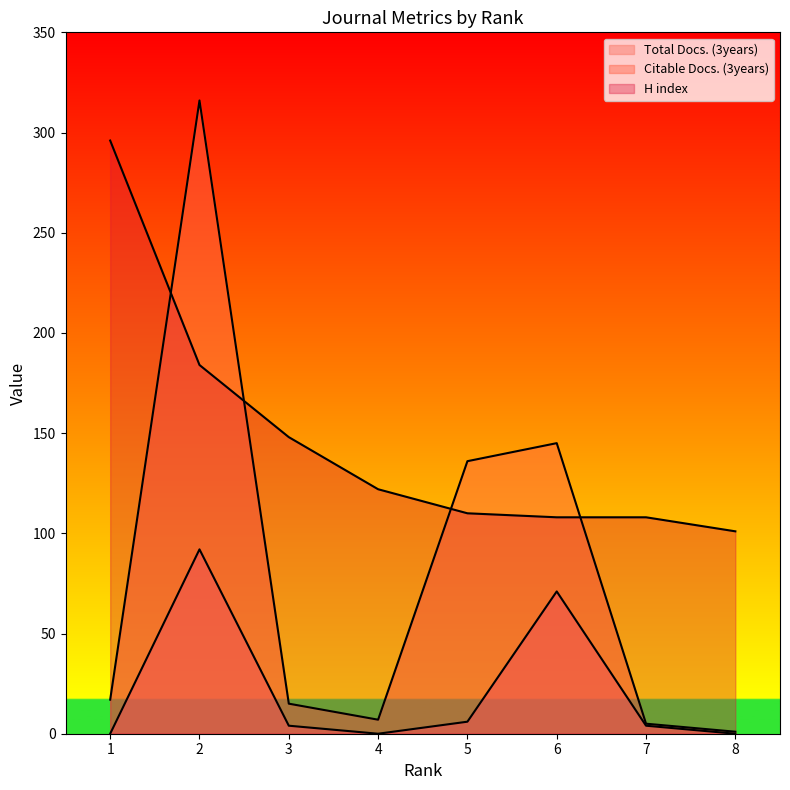

Which series changed the most between 7 and 5?

Citable Docs. (3years)